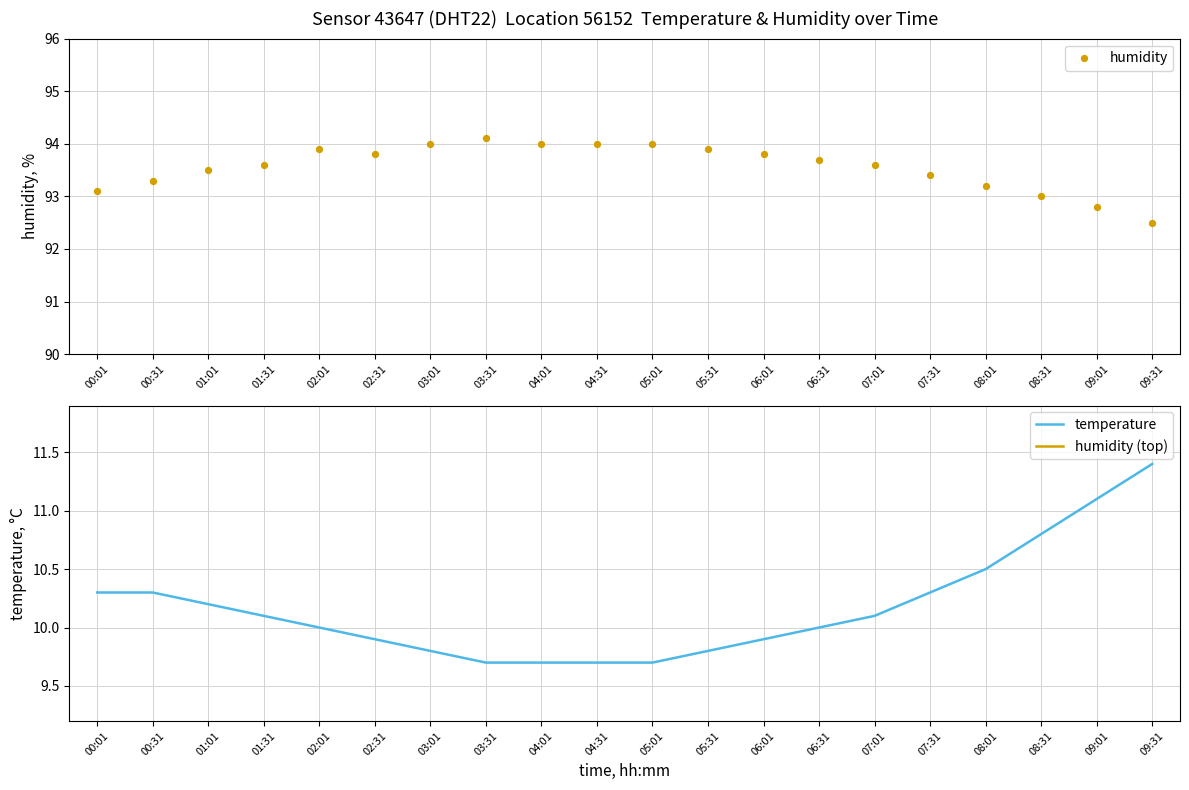

Which series has the widest spread of Y values?

temperature